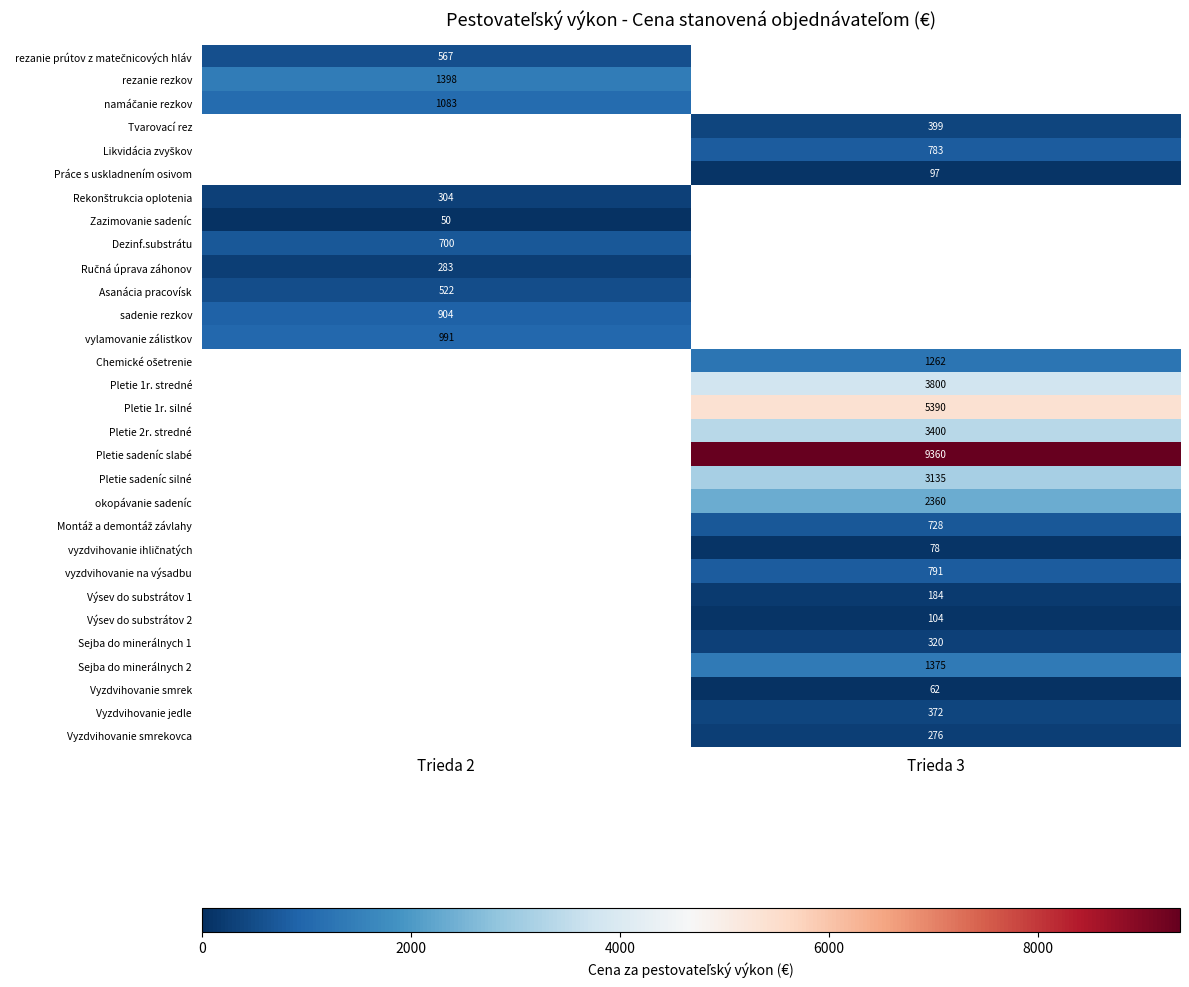

The Pletie sadeníc slabé series shows 9360.0 at Trieda 3. True or false?

True